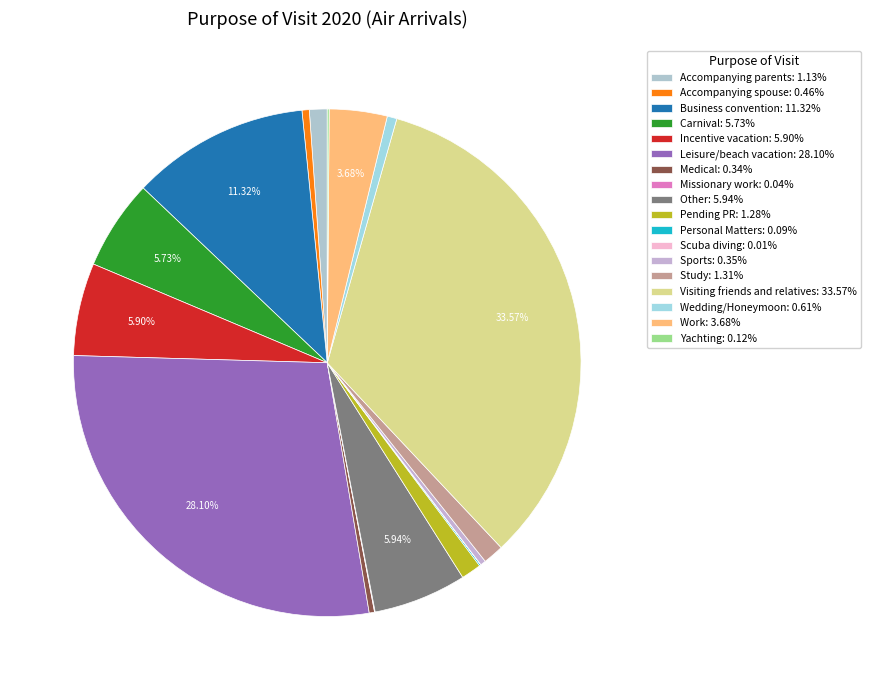

Count the number of slices in the pie.

18